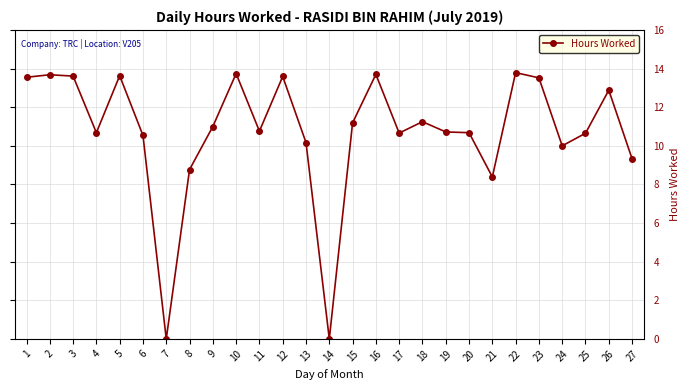

What is the maximum value shown in the chart?

13.8